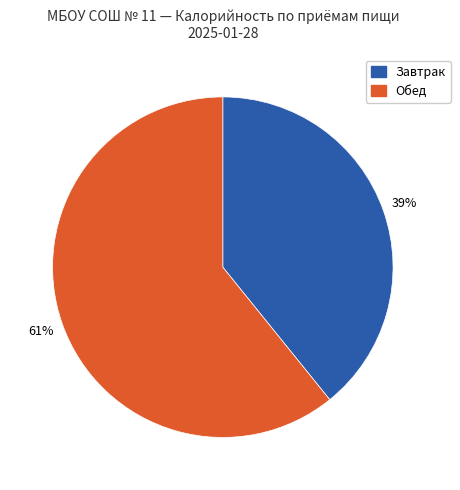

Is there any slice that represents more than half of the pie?

Yes